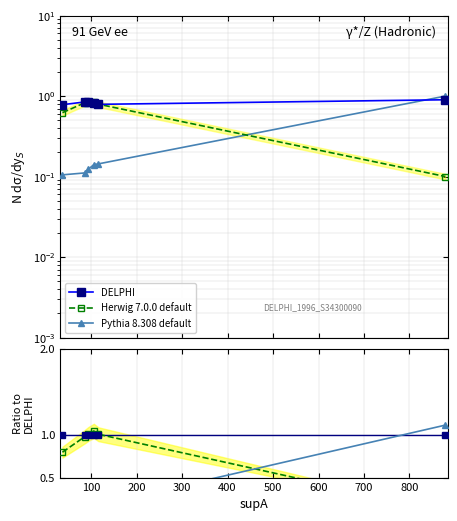

Rank the series by their maximum value, from highest to lowest.

Pythia 8.308 default, Herwig 7.0.0 default, DELPHI